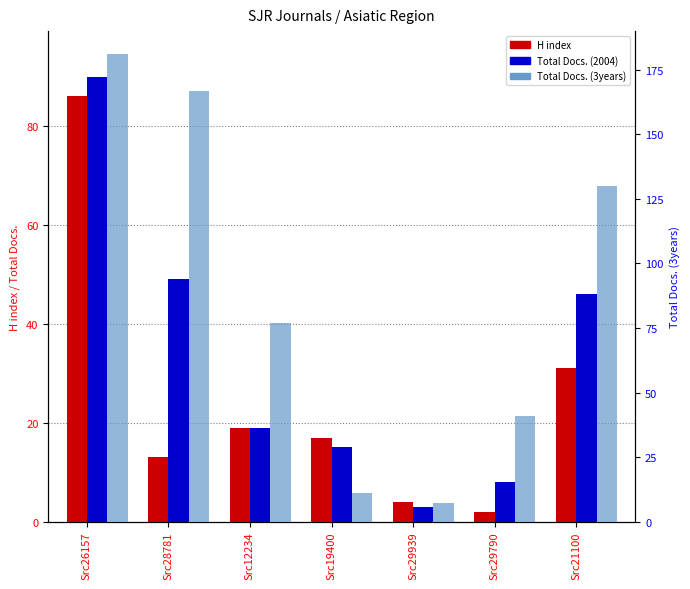

What is the sum of the Total Docs. (3years) values at Src12234 and Src29939?

84